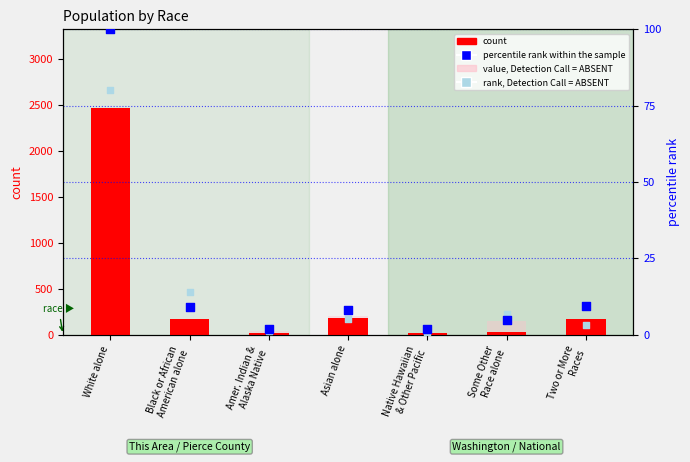

Which series contains the highest Y value?

count